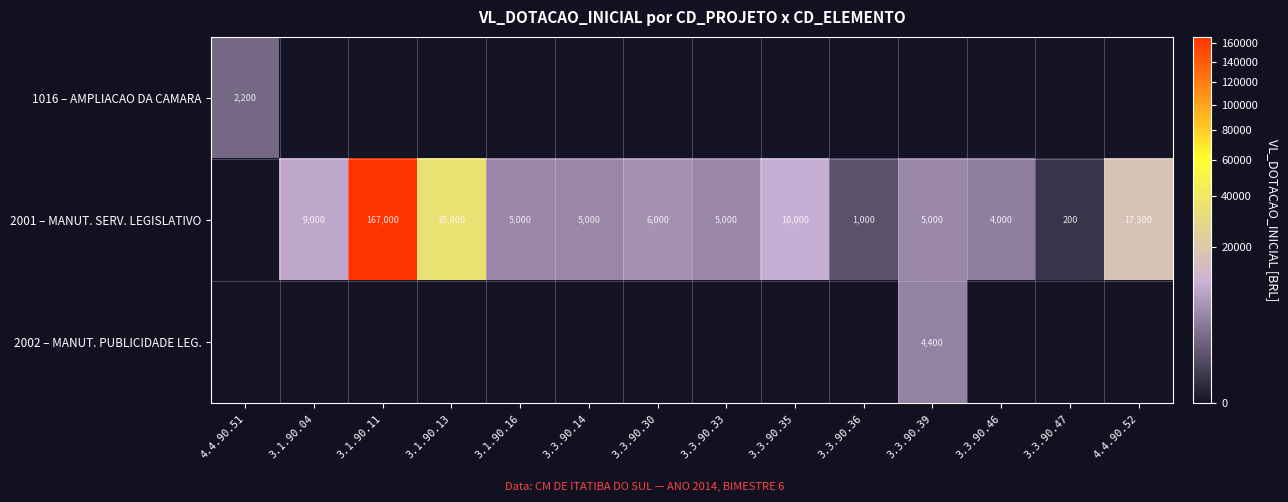

The 2001 – MANUT. SERV. LEGISLATIVO series shows 1000 at 3.3.90.36. True or false?

True